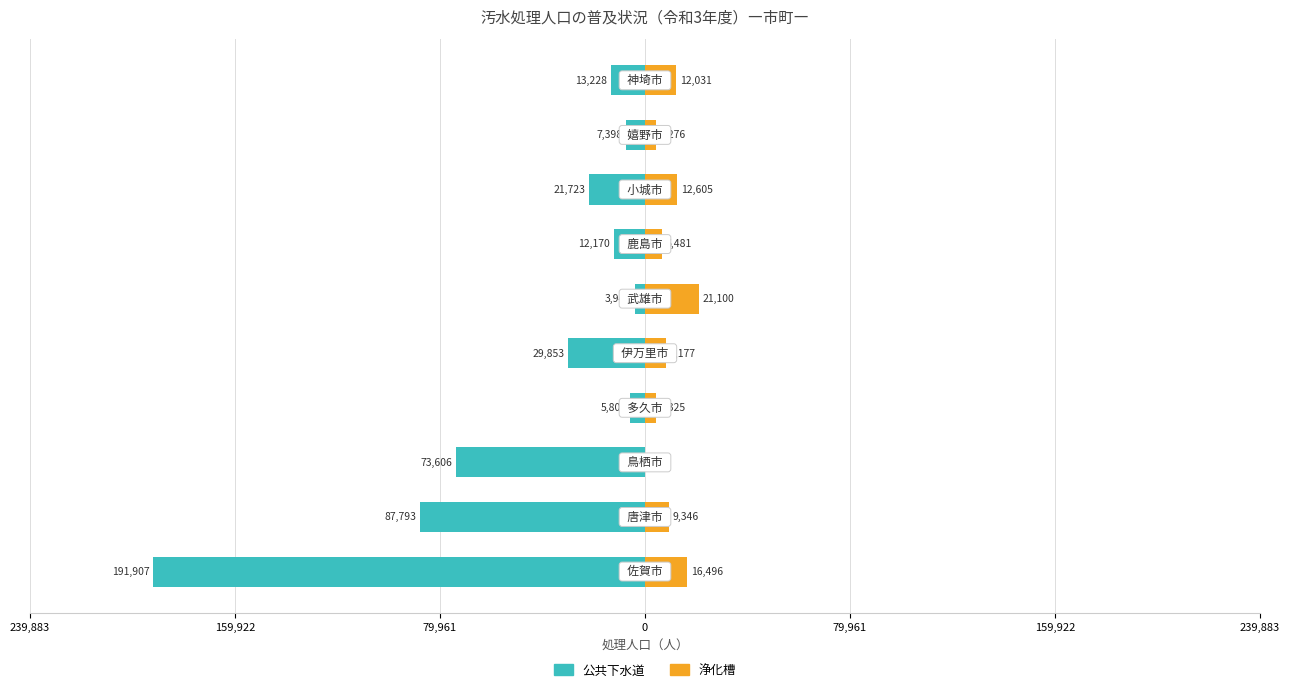

How many bars are there in total?

20